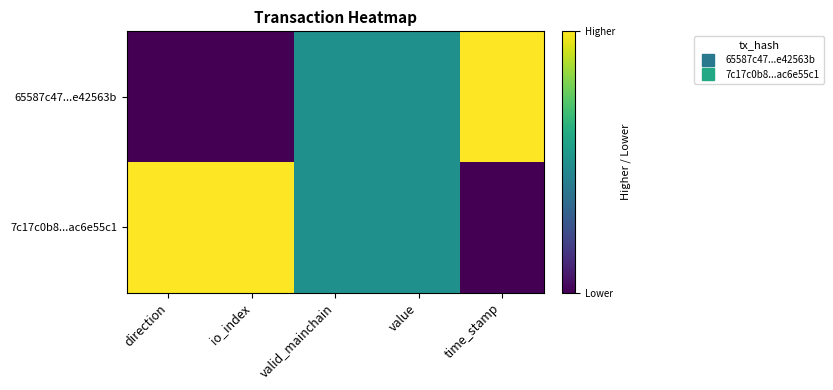

Reading left to right, transcribe all the data shown in this chart.

65587c47...e42563b: direction=0.0	io_index=0.0	valid_mainchain=0.5	value=0.5	time_stamp=1.0
7c17c0b8...ac6e55c1: direction=1.0	io_index=1.0	valid_mainchain=0.5	value=0.5	time_stamp=0.0